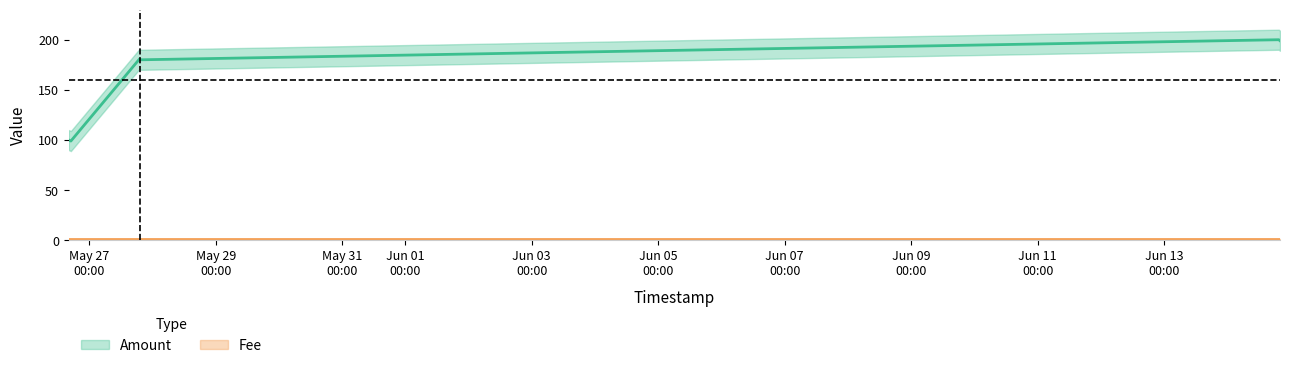

Which label corresponds to the smallest value in the chart?

2018-05-26 17:00:50